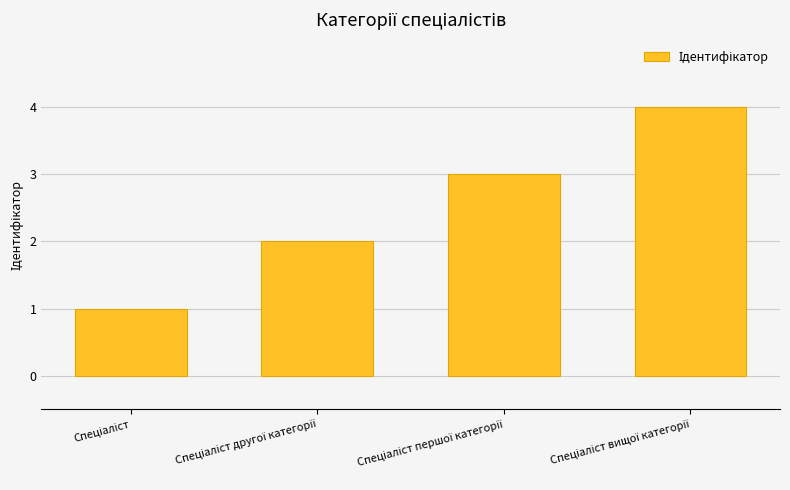

What is the greatest value displayed?

4